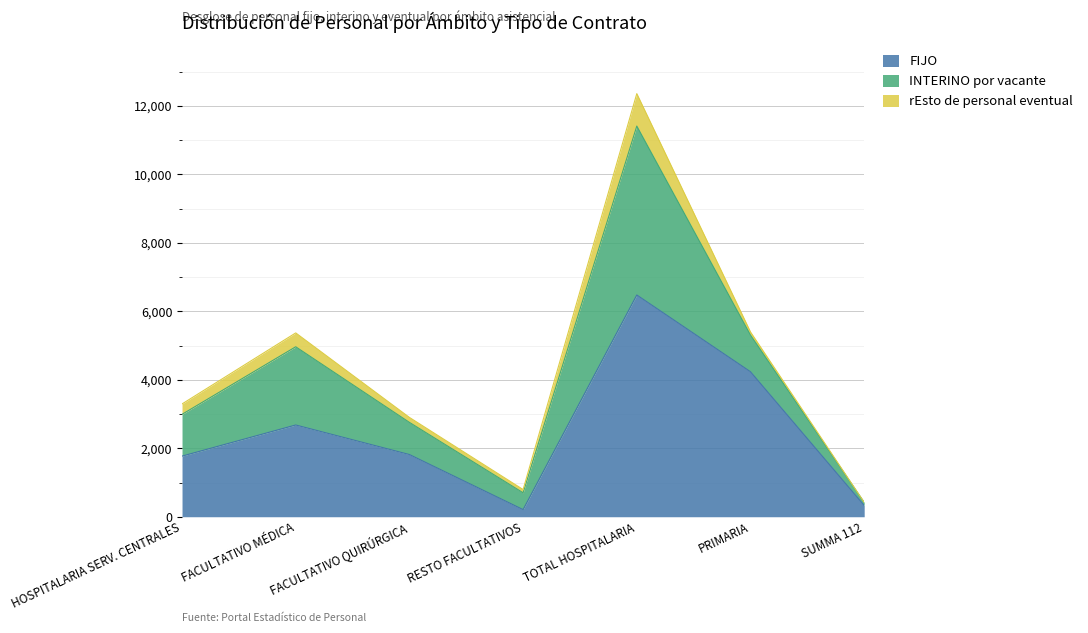

What is the label of the 7th point from the left?

SUMMA 112